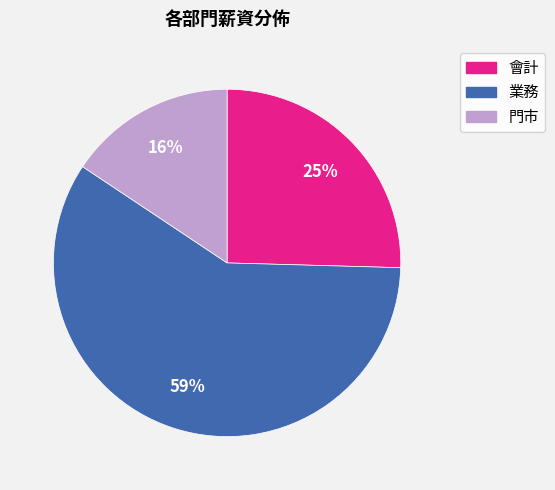

Is there any slice that represents more than half of the pie?

Yes